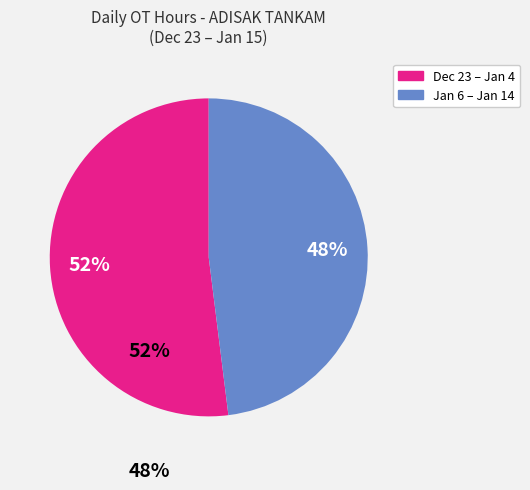

Count the number of slices in the pie.

2